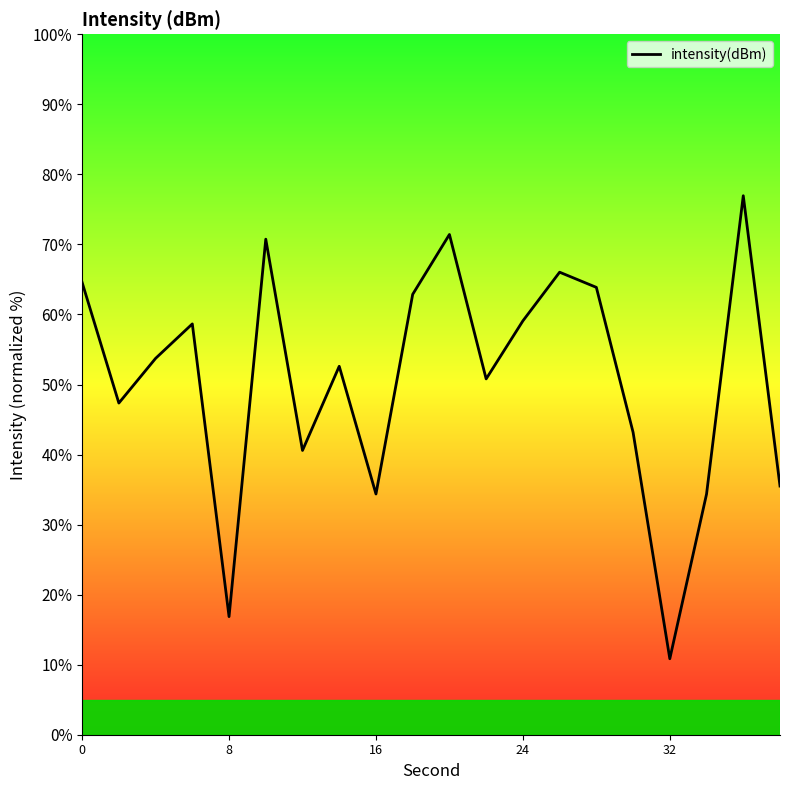

How many categories are shown in the chart?

20